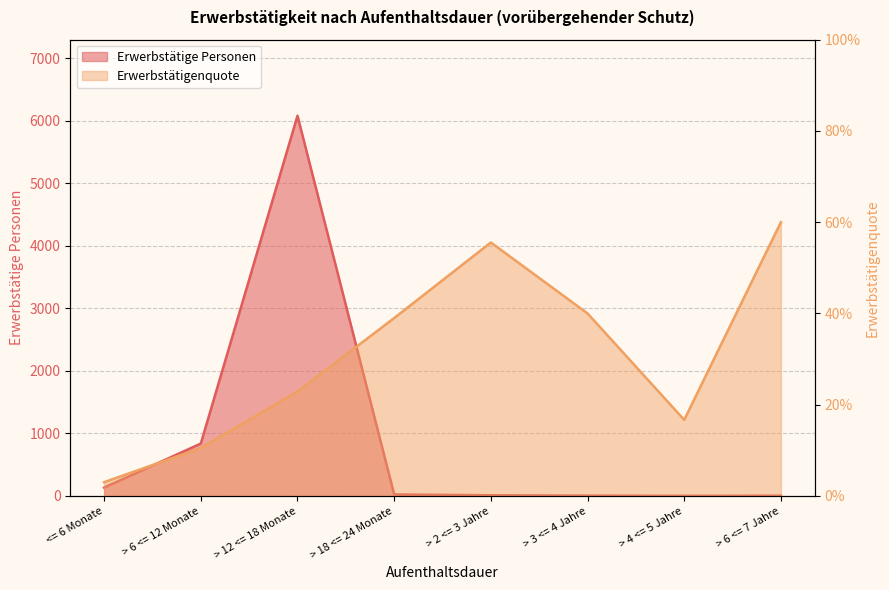

Reading left to right, list all the values displayed in this chart.

Erwerbstaetige Personen: <= 6 Monate=133.0	> 6 <= 12 Monate=837.0	> 12 <= 18 Monate=6082.0	> 18 <= 24 Monate=23.0	> 2 <= 3 Jahre=10.0	> 3 <= 4 Jahre=4.0	> 4 <= 5 Jahre=1.0	> 6 <= 7 Jahre=3.0
Erwerbstaetigenquote: <= 6 Monate=0.0	> 6 <= 12 Monate=0.1	> 12 <= 18 Monate=0.2	> 18 <= 24 Monate=0.4	> 2 <= 3 Jahre=0.6	> 3 <= 4 Jahre=0.4	> 4 <= 5 Jahre=0.2	> 6 <= 7 Jahre=0.6